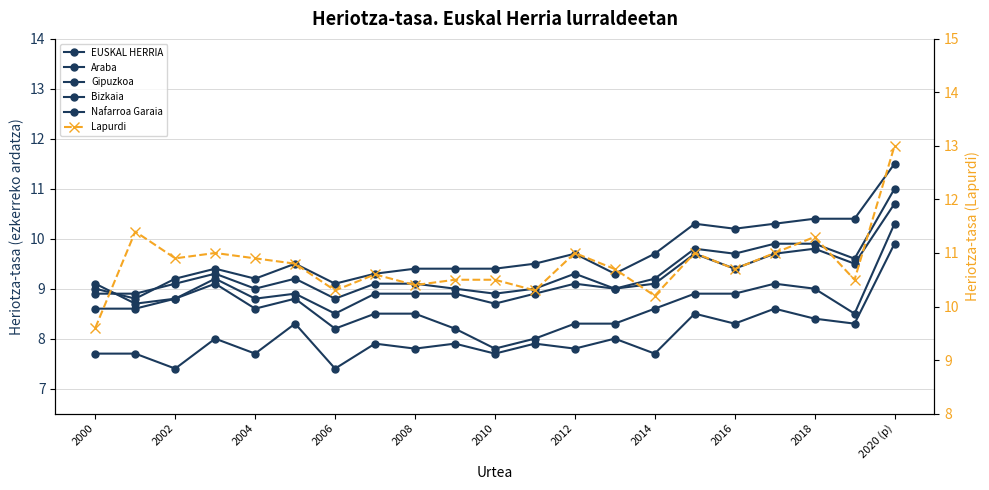

Reading right to left, what are all the values shown in this chart?

EUSKAL HERRIA: 11.0	9.6	9.9	9.9	9.7	9.8	9.2	9.0	9.3	9.0	8.9	9.0	9.1	9.1	8.8	9.2	9.0	9.3	9.1	8.9	8.9
Araba: 9.9	8.3	8.4	8.6	8.3	8.5	7.7	8.0	7.8	7.9	7.7	7.9	7.8	7.9	7.4	8.3	7.7	8.0	7.4	7.7	7.7
Gipuzkoa: 10.7	9.5	9.8	9.7	9.4	9.7	9.1	9.0	9.1	8.9	8.7	8.9	8.9	8.9	8.5	8.9	8.8	9.2	8.8	8.6	8.6
Bizkaia: 11.5	10.4	10.4	10.3	10.2	10.3	9.7	9.3	9.7	9.5	9.4	9.4	9.4	9.3	9.1	9.5	9.2	9.4	9.2	8.8	9.0
Nafarroa Garaia: 10.3	8.5	9.0	9.1	8.9	8.9	8.6	8.3	8.3	8.0	7.8	8.2	8.5	8.5	8.2	8.8	8.6	9.1	8.8	8.7	9.1
Lapurdi: 13.0	10.5	11.3	11.0	10.7	11.0	10.2	10.7	11.0	10.3	10.5	10.5	10.4	10.6	10.3	10.8	10.9	11.0	10.9	11.4	9.6